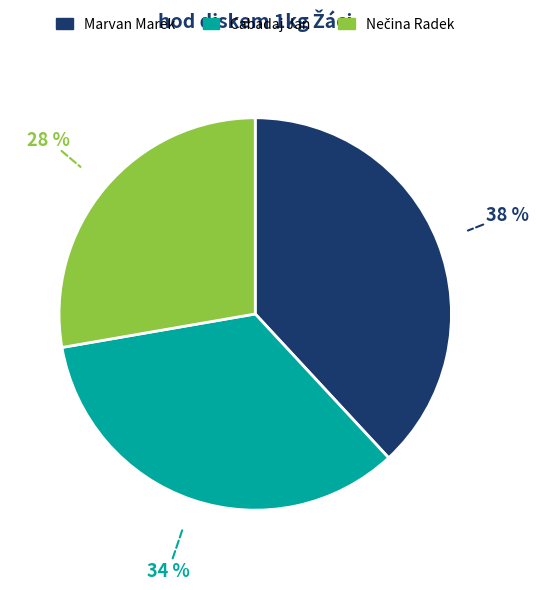

The Cabadaj Jan slice represents 49% of the pie. True or false?

False